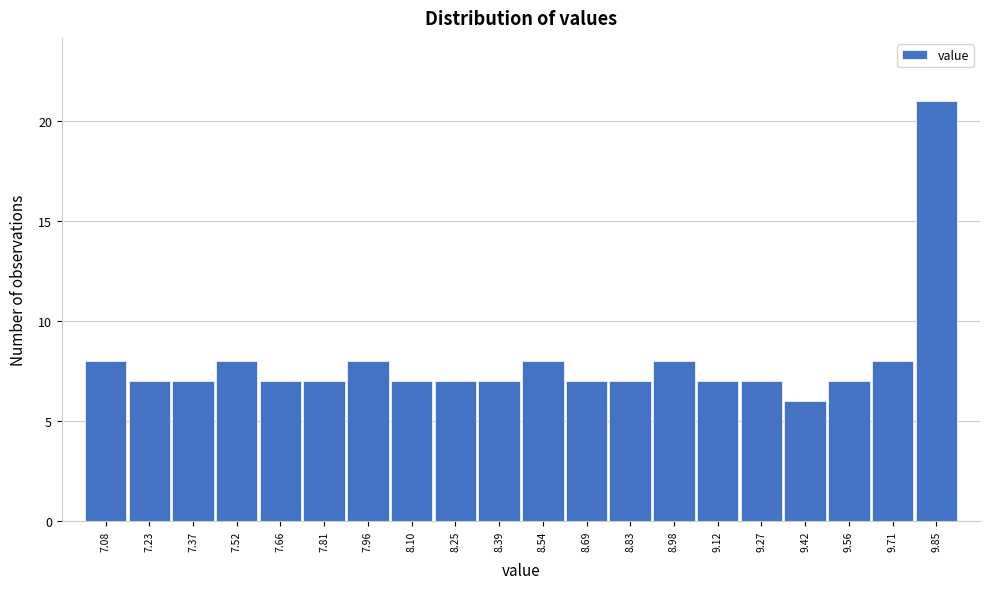

Reading right to left, what are all the values shown in this chart?

9.85=21	9.71=8	9.56=7	9.42=6	9.27=7	9.12=7	8.98=8	8.83=7	8.69=7	8.54=8	8.39=7	8.25=7	8.10=7	7.96=8	7.81=7	7.66=7	7.52=8	7.37=7	7.23=7	7.08=8